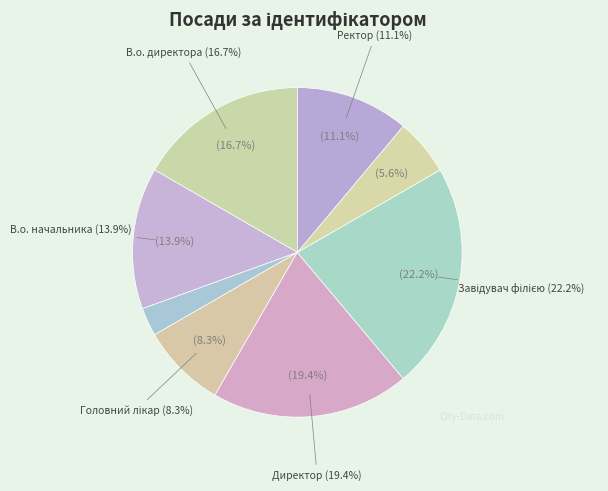

What percentage is NOT represented by Ректор?

88.9%